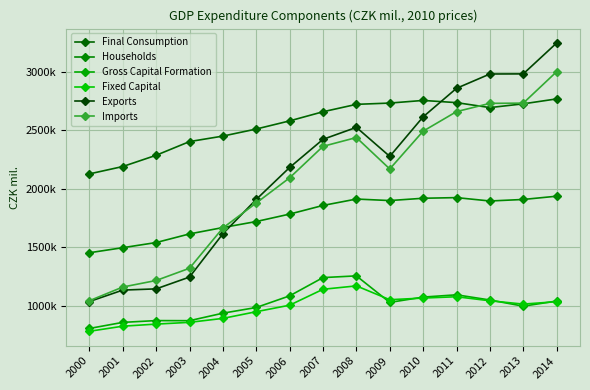

What is the maximum value for Households?

1937482